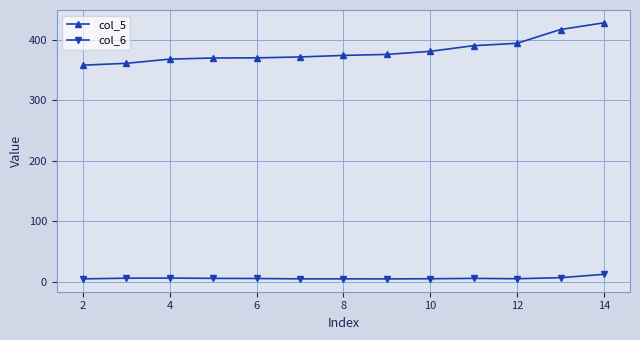

What is the value of the col_5 point at the 10th from the left?

390.2